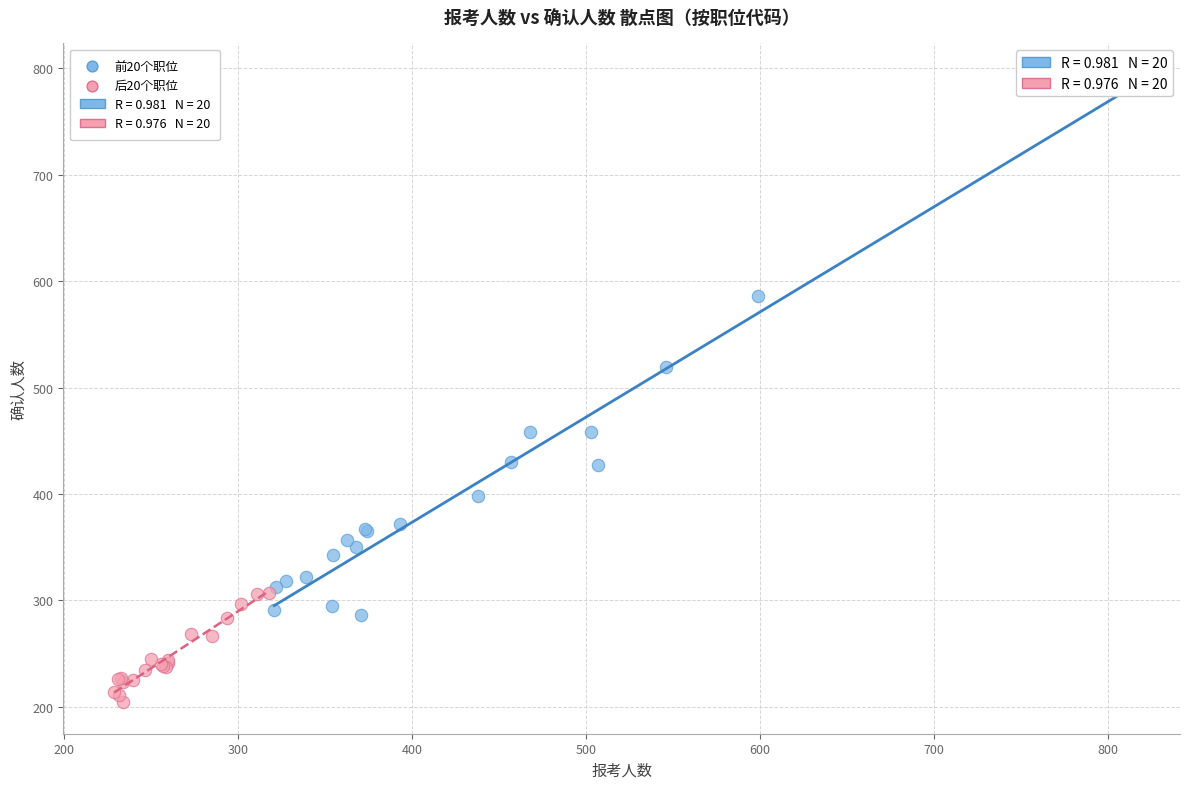

Which series reaches the maximum Y coordinate?

前20个职位